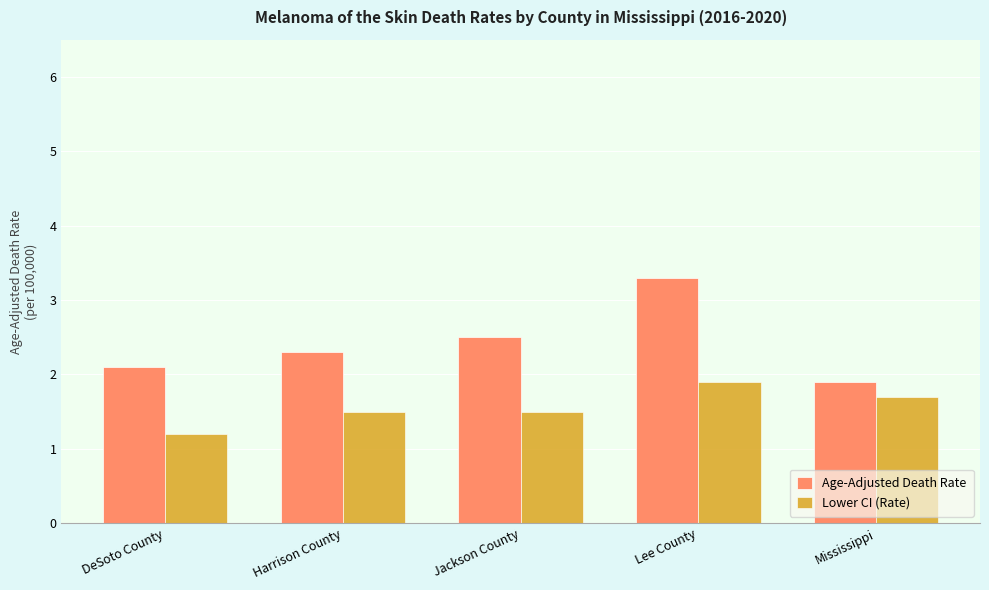

What position from the right is DeSoto County?

5